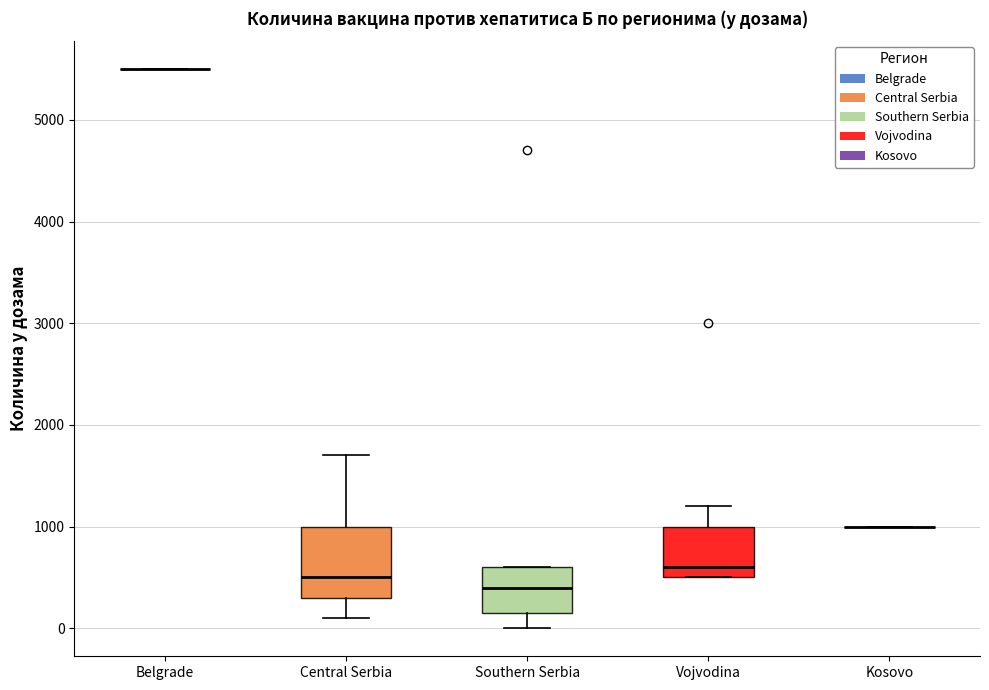

Reading left to right, transcribe this box plot: for each box, give where its median line is, the range the box spans, and where its two whiskers end, as read against the y-axis. The values are not printed on the chart, so give them approximately, as read against the axis.

Belgrade: box collapsed to a line at 5500, whiskers 5500 to 5500
Central Serbia: median 500, box 300 to 1000, whiskers 100 to 1700
Southern Serbia: median 400, box 200 to 600, whiskers 0 to 600
Vojvodina: median 600, box 500 to 1000, whiskers 500 to 1200
Kosovo: box collapsed to a line at 1000, whiskers 1000 to 1000